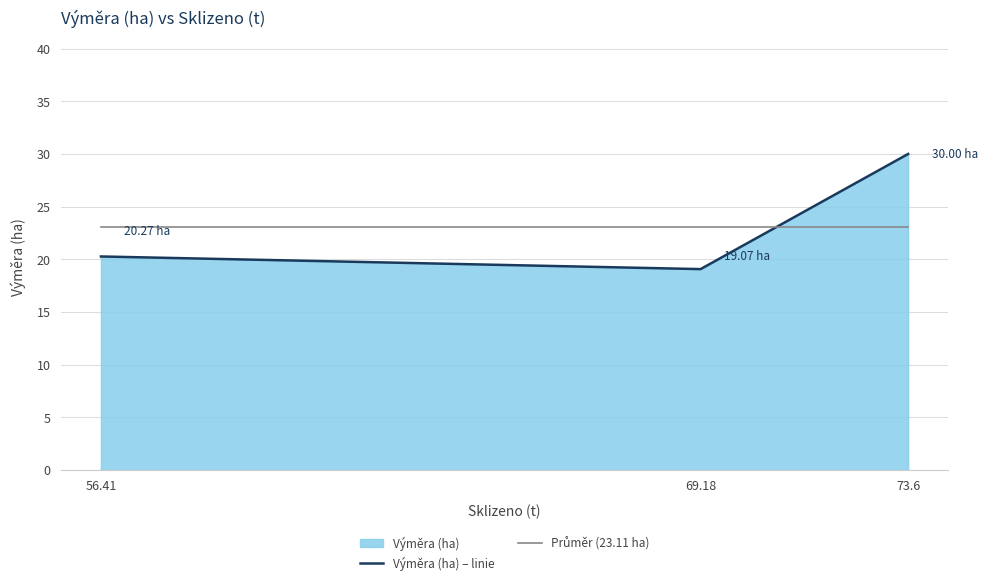

At which category is the sum across all series the highest?

73.6